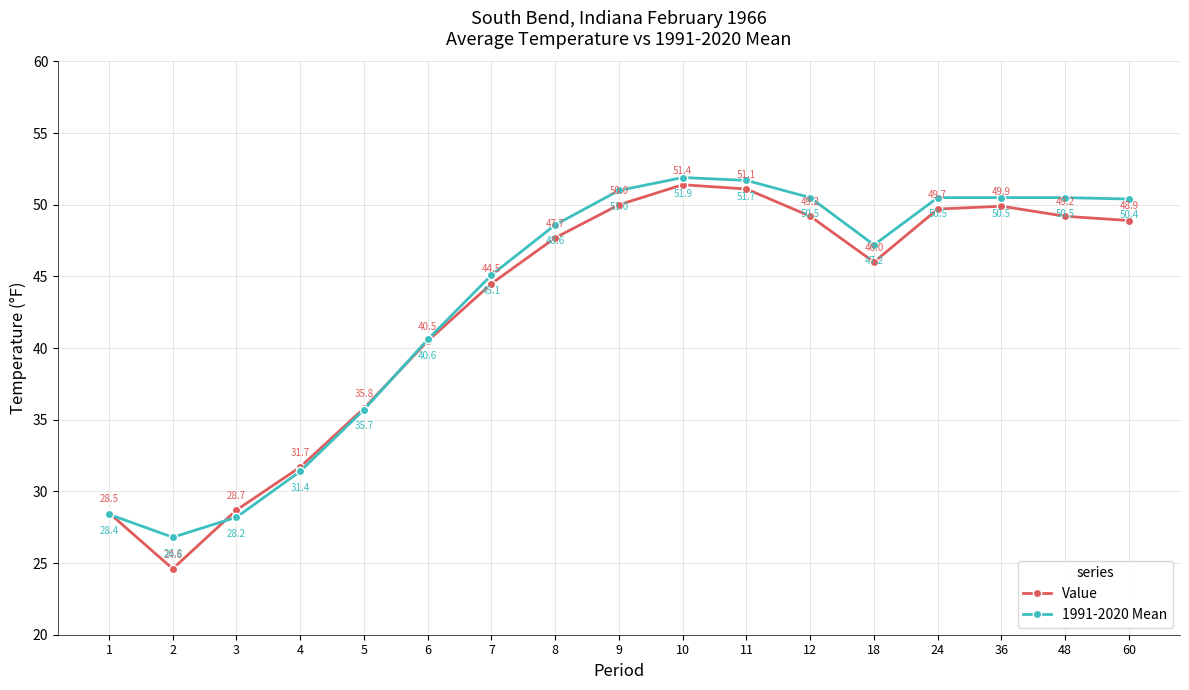

Where is 1991-2020 Mean nearest to the value 39?

6